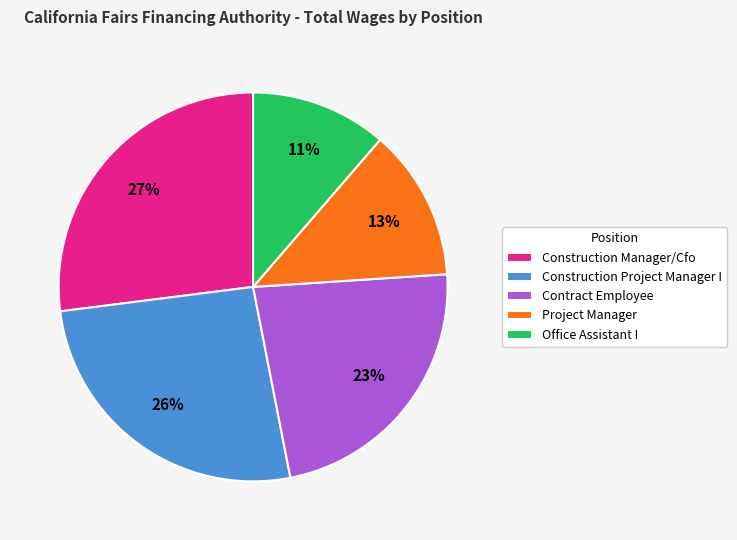

How many segments does this pie chart have?

5